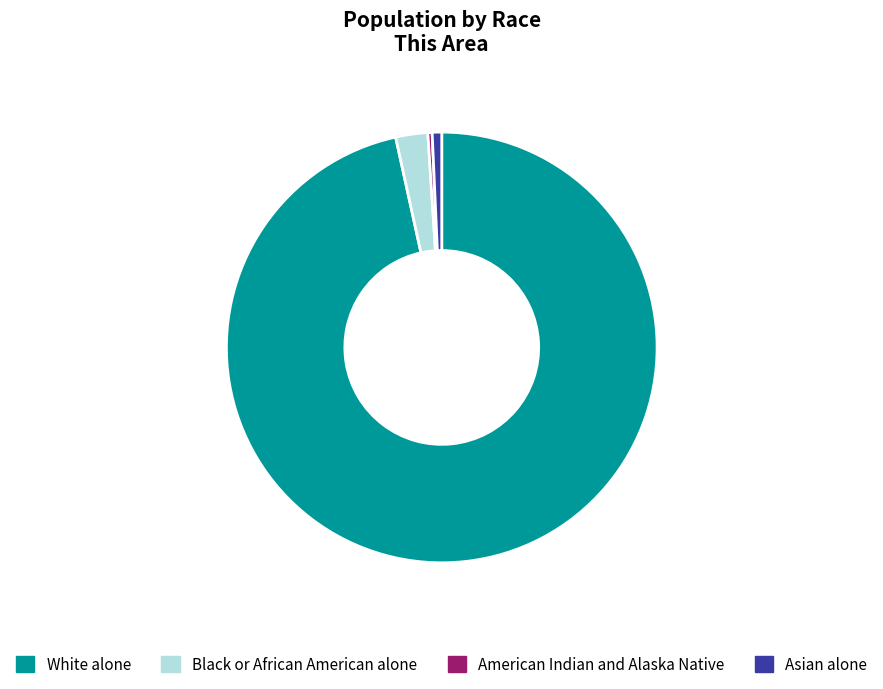

Is there a majority slice in this chart?

Yes